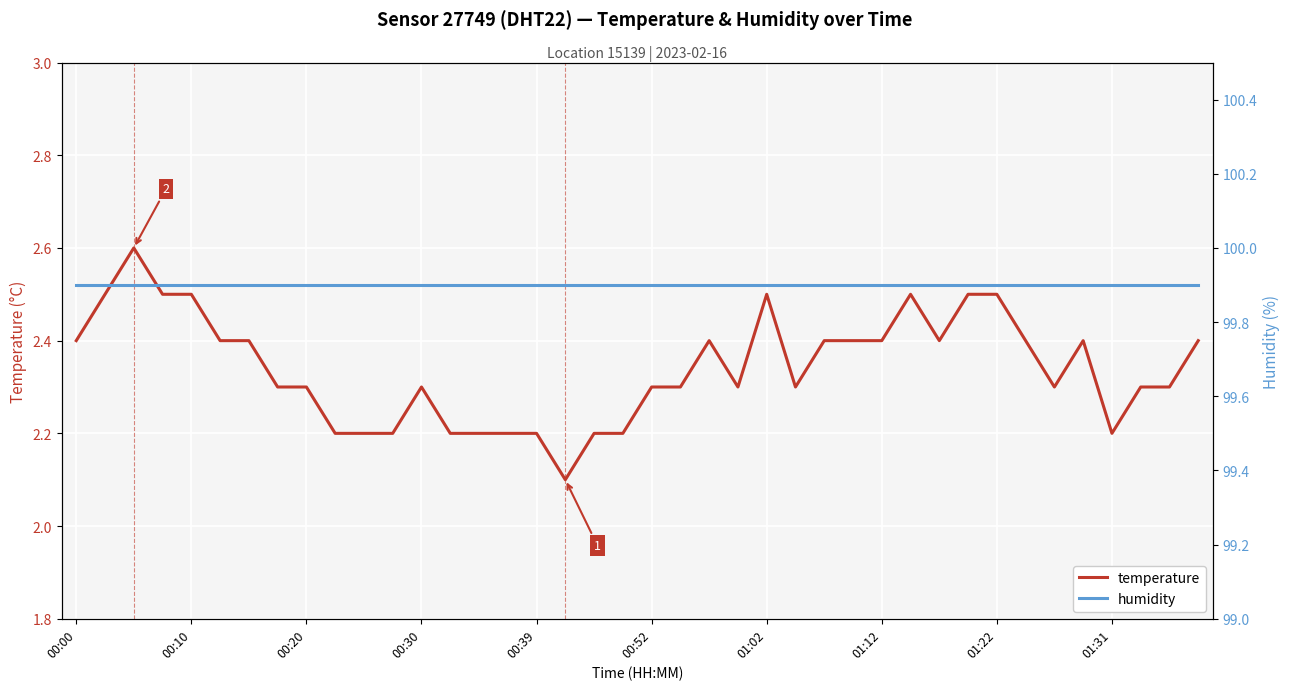

In temperature, how many points are lower than both neighbors (excluding endpoints)?

6